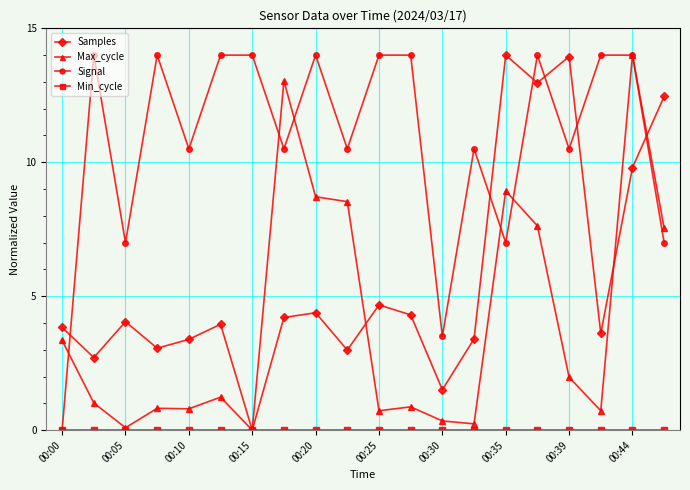

How many distinct data groups are displayed?

4